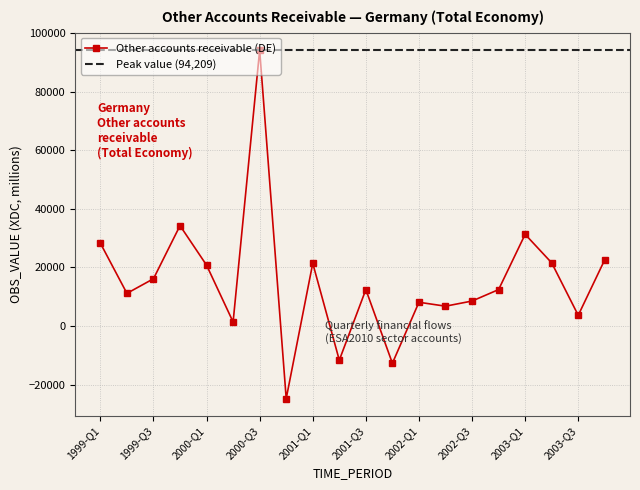

How many interior local valleys (lower than both neighbors) does the data have?

7